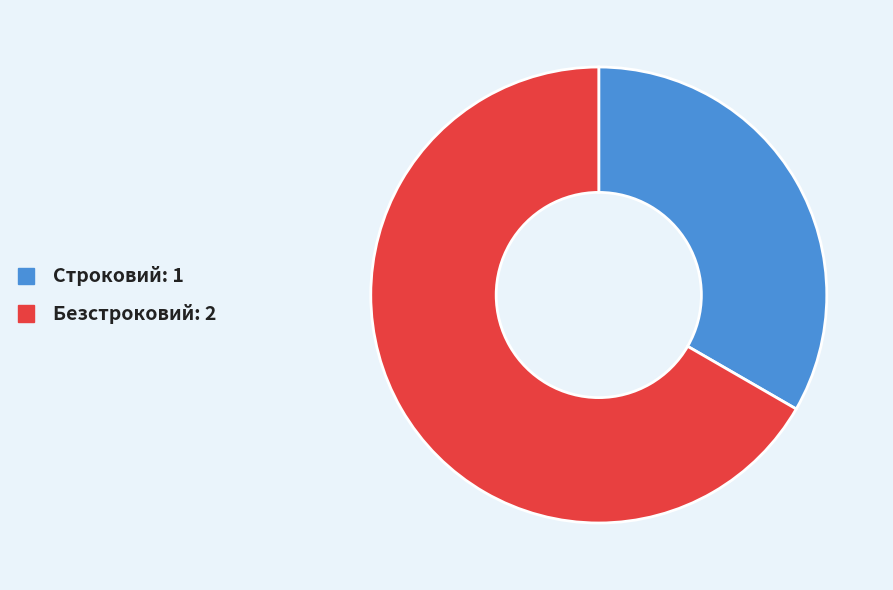

Do Строковий and Безстроковий together represent more than half of the pie?

Yes